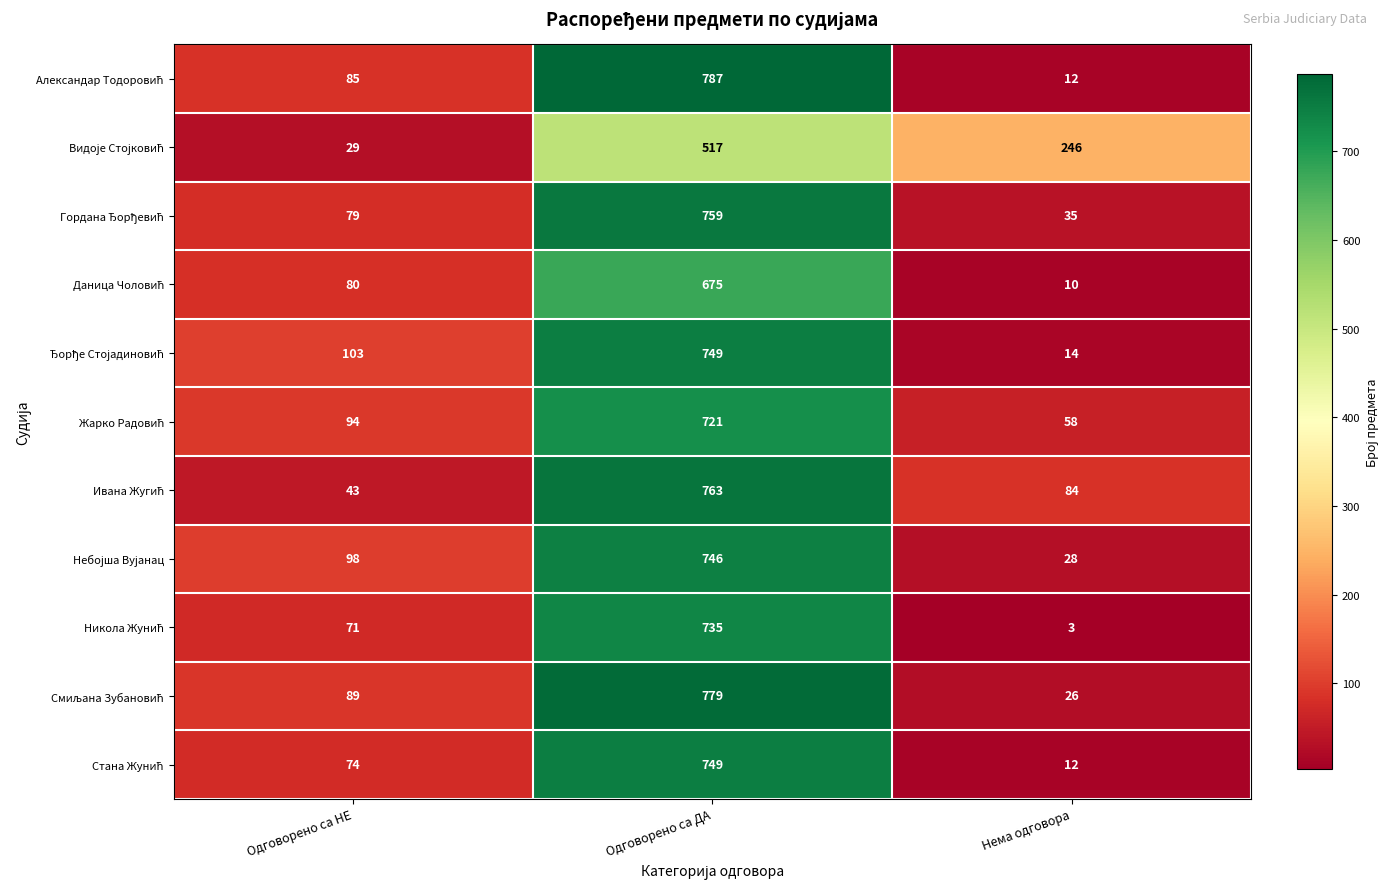

Which label corresponds to the largest value in the chart?

Одговорено са ДА